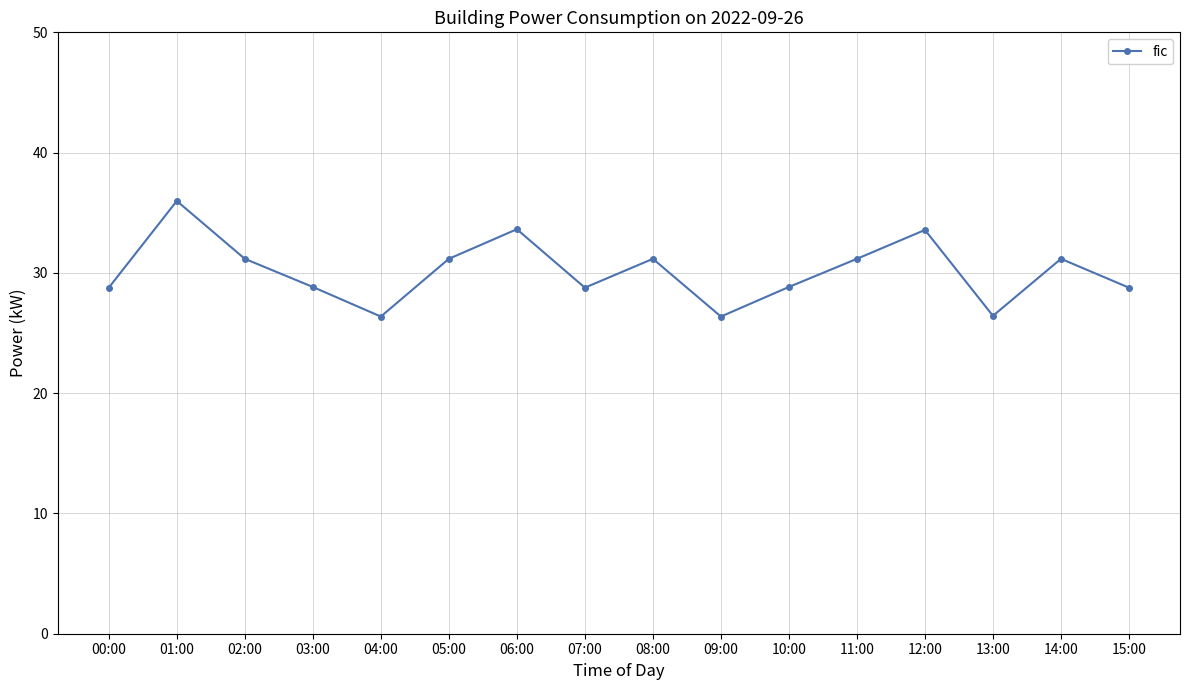

Reading right to left, what are all the values shown in this chart?

15:00=28.8	14:00=31.2	13:00=26.4	12:00=33.6	11:00=31.2	10:00=28.8	09:00=26.4	08:00=31.2	07:00=28.8	06:00=33.6	05:00=31.2	04:00=26.4	03:00=28.8	02:00=31.2	01:00=36.0	00:00=28.8